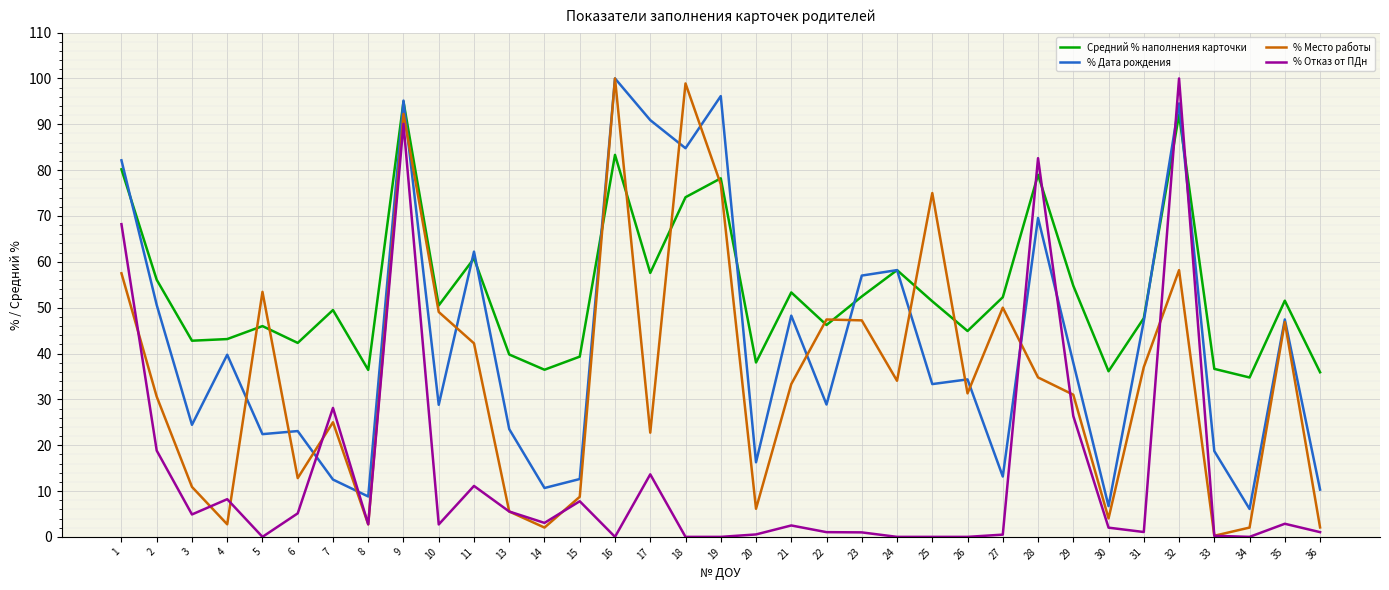

True or false: Средний % наполнения карточки and % Отказ от ПДн cross at least once.

True